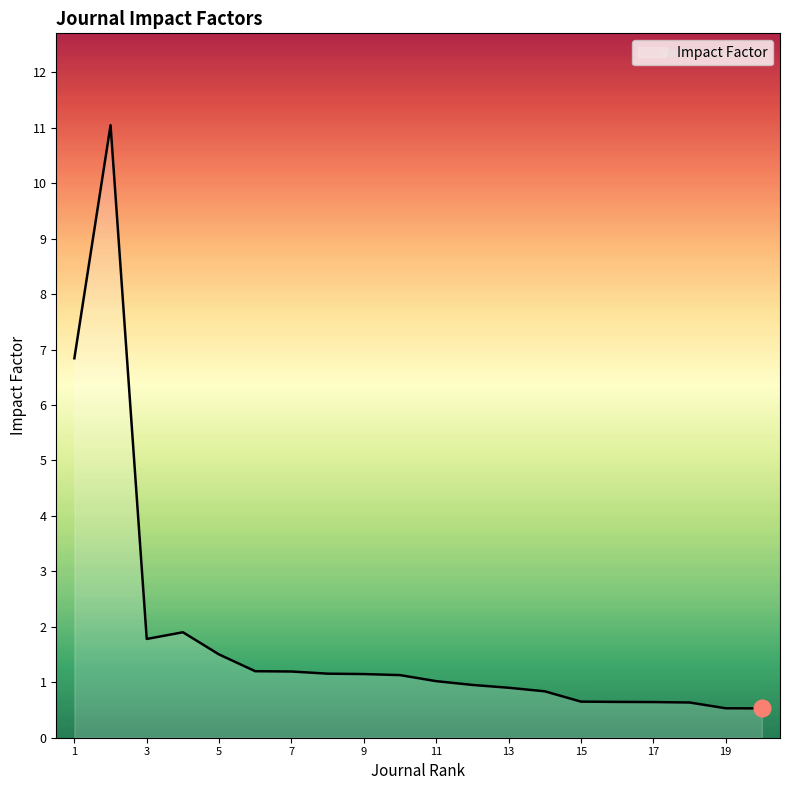

What is the maximum value shown in the chart?

11.0